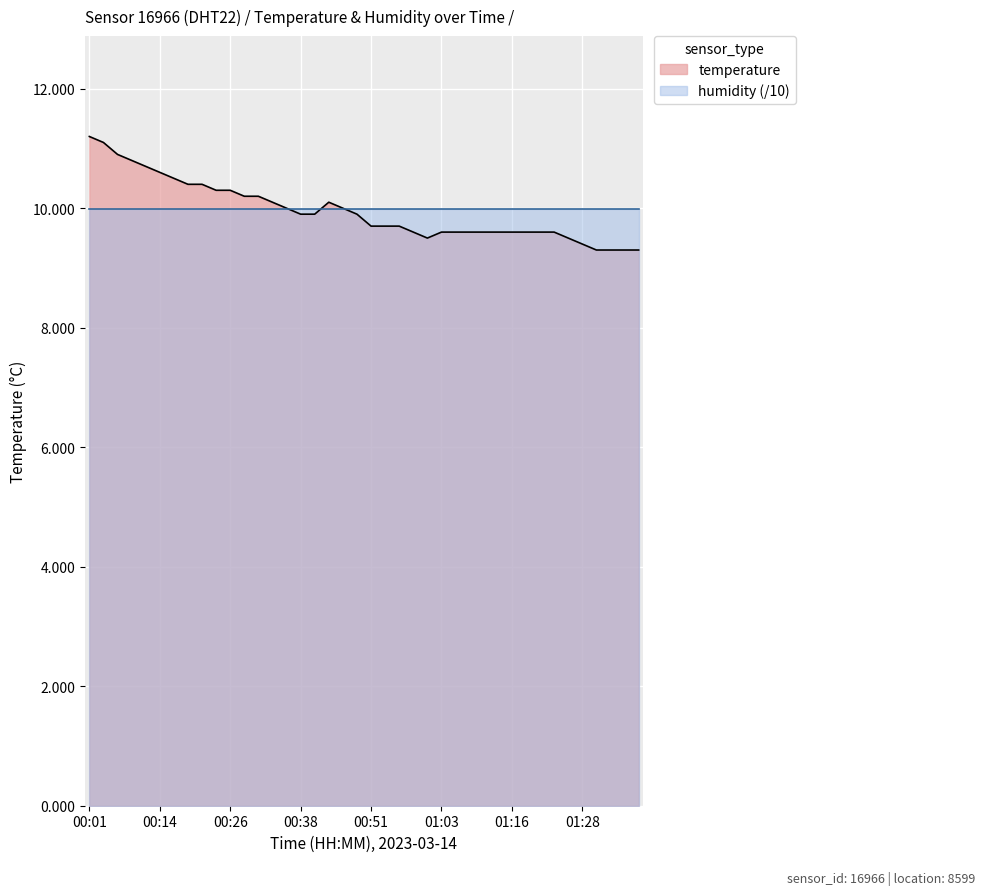

Where is the first local minimum?

01:01